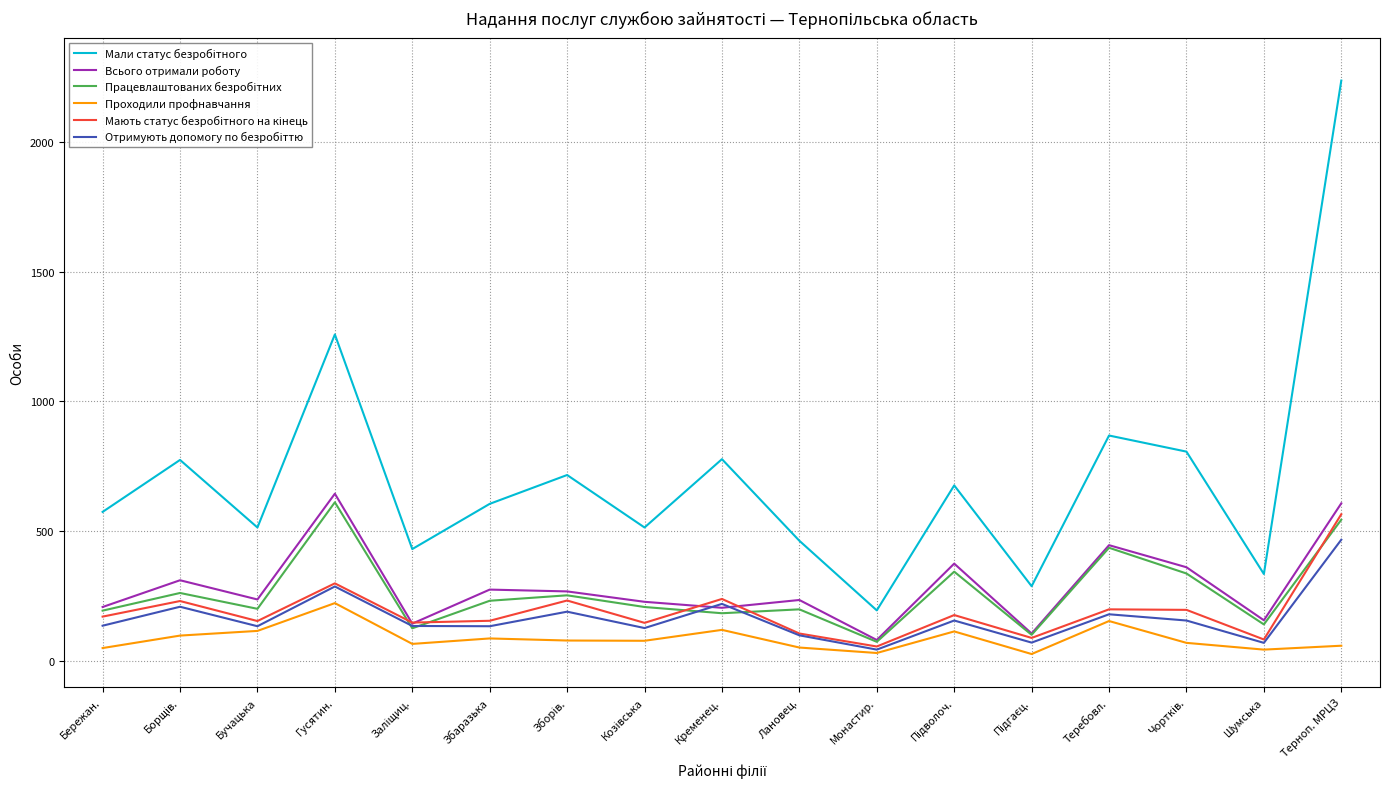

What is the difference between the highest and lowest values at Збаразька?

518